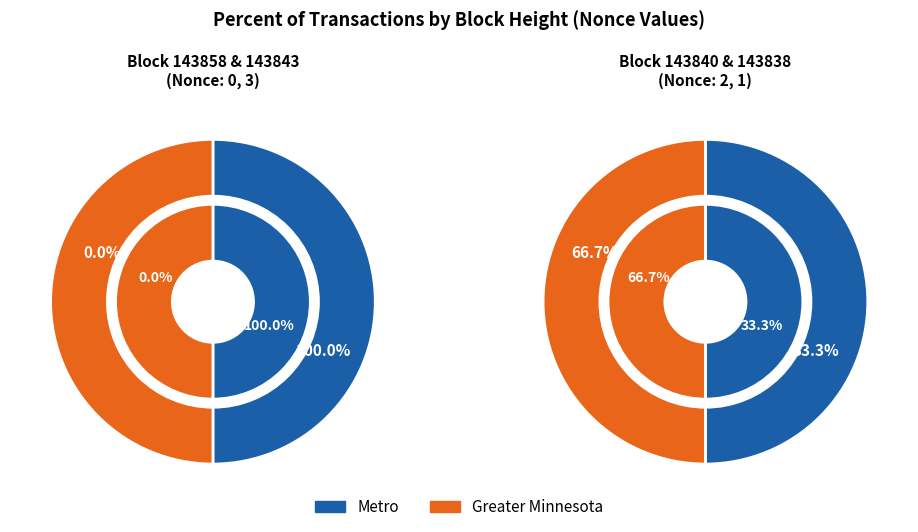

What percentage is the 143840 slice, to the nearest percent?

33%